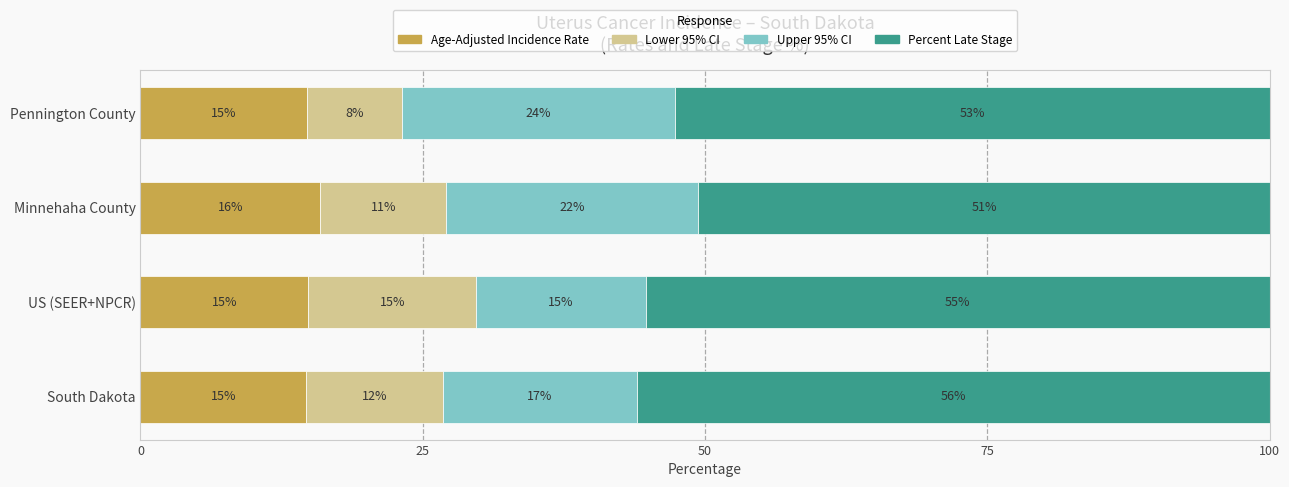

What is the average value of the Lower 95% CI series?

11.7